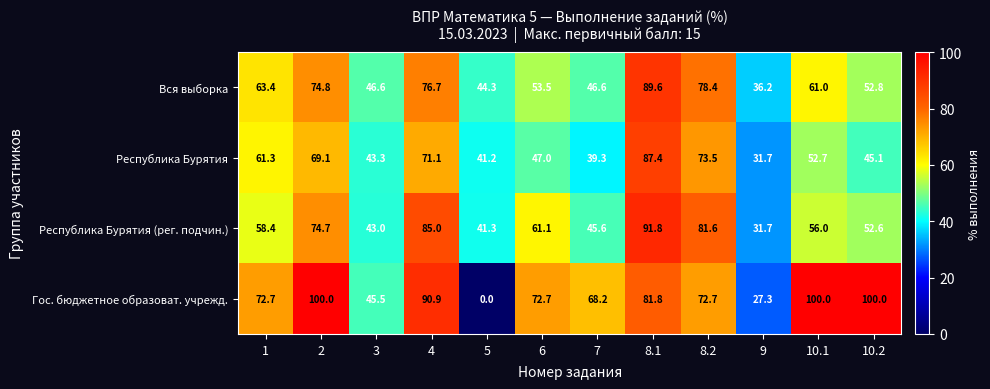

What is the greatest value displayed?

100.0